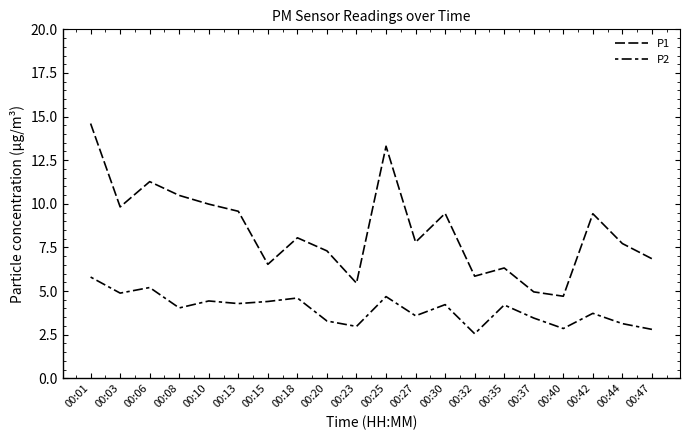

What is the value of the P2 point at the 2nd from the left?

4.9